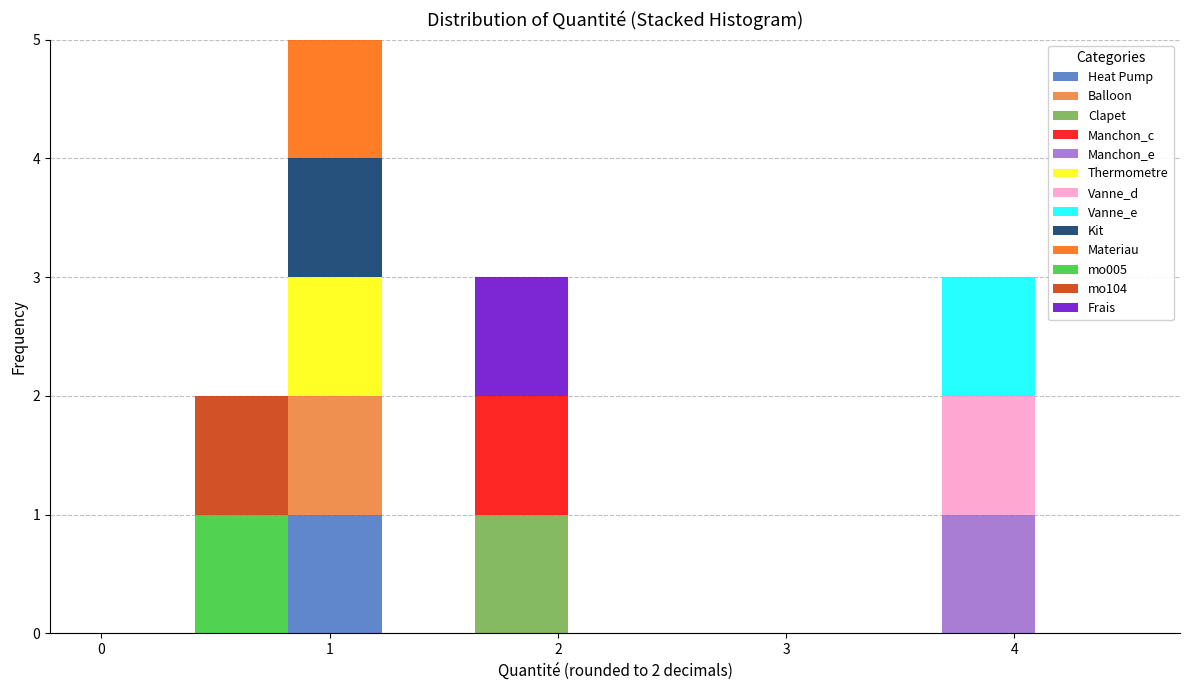

Which range on the x-axis has the tallest stacked bar (by total height)?

0.8 to 1.2